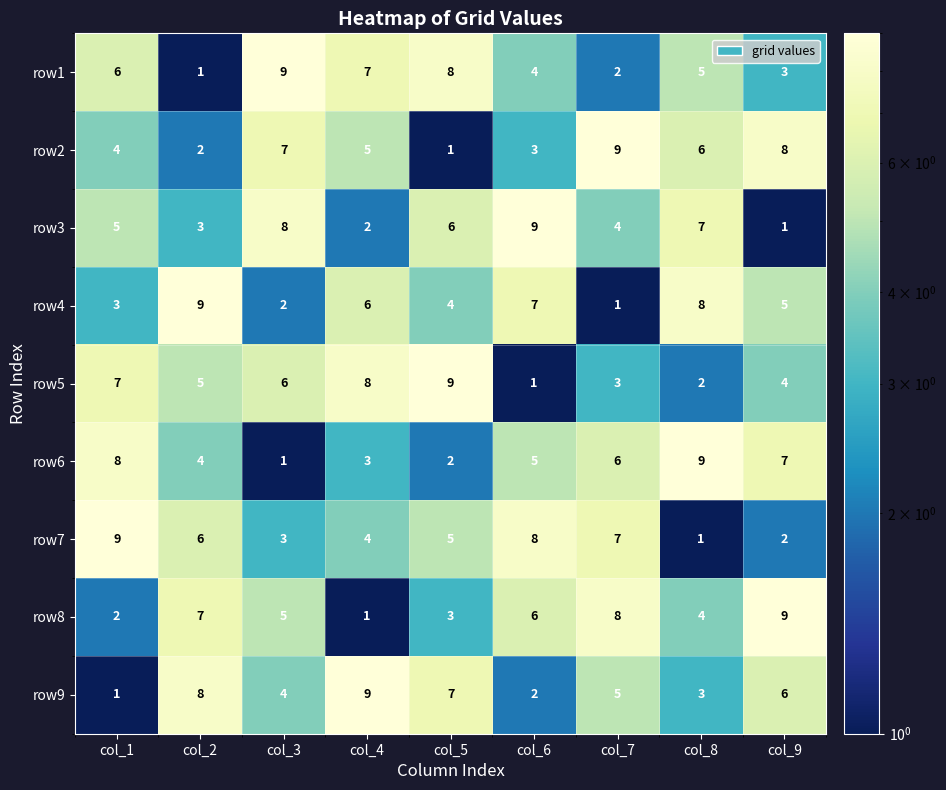

What is the difference between the maximum and second lowest values in the row2 series?

7